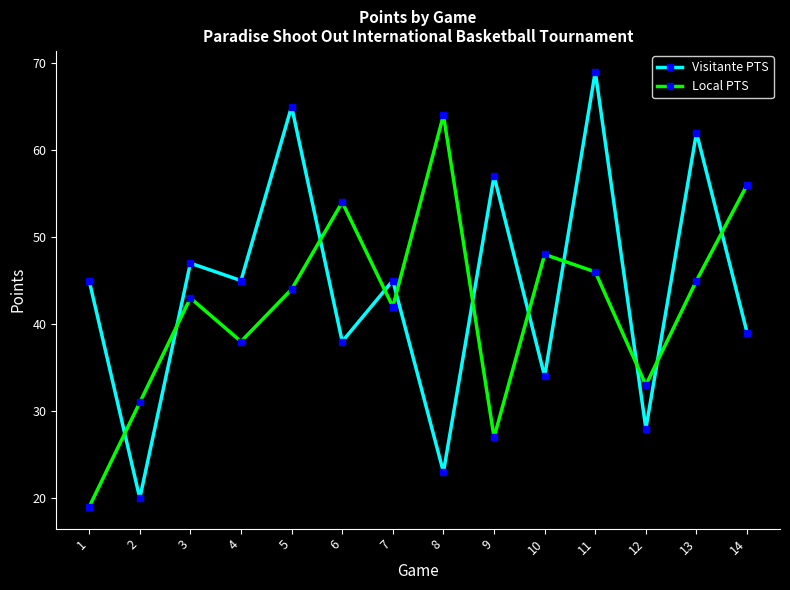

What is the greatest value displayed?

69